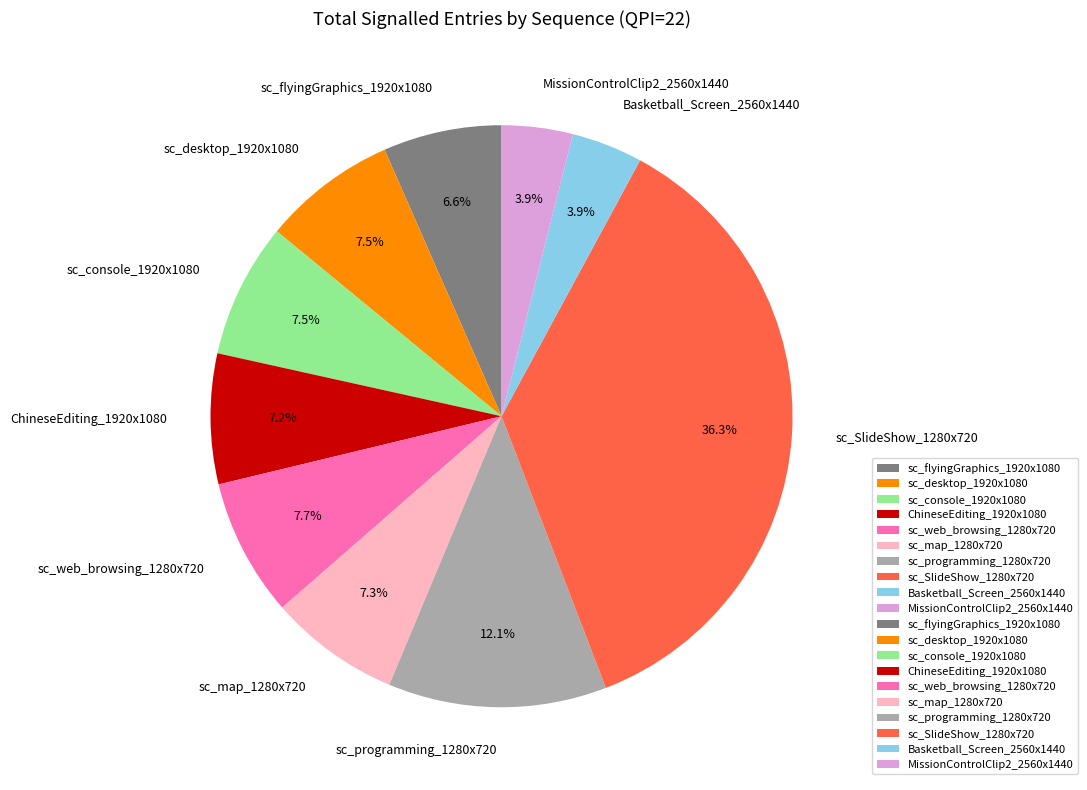

Is the sum of sc_desktop_1920x1080 and MissionControlClip2_2560x1440 greater than half?

No